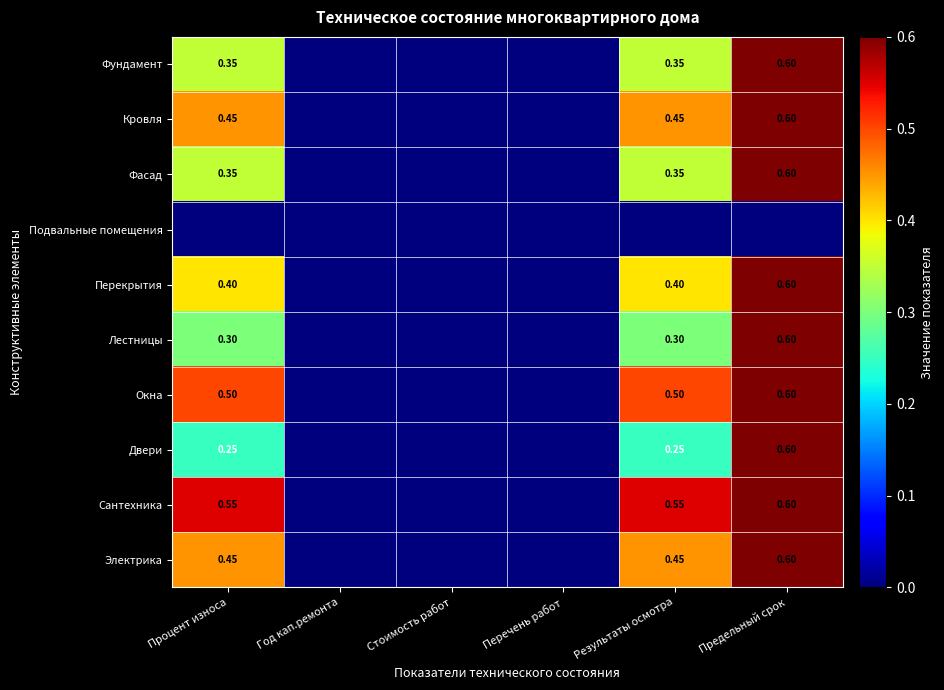

Is the value of Электрика at Процент износа greater than the value of Фундамент at Предельный срок?

No